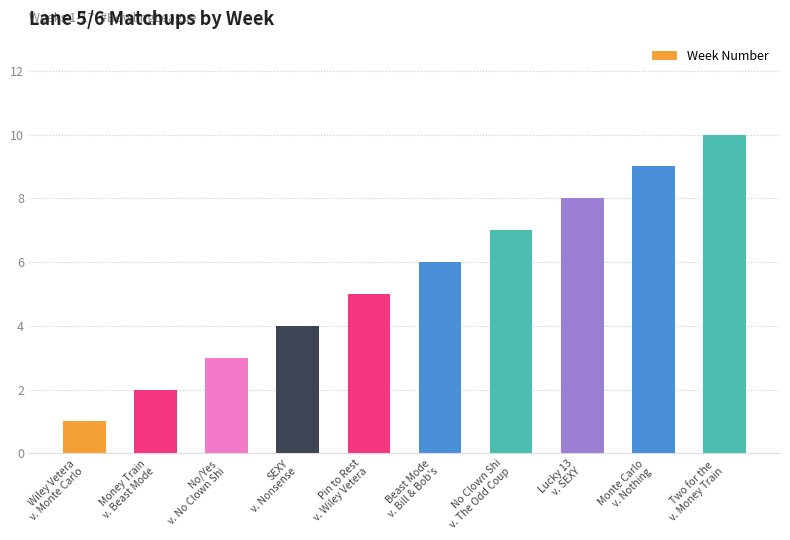

What position from the right is Two for the 
v. Money Train?

1